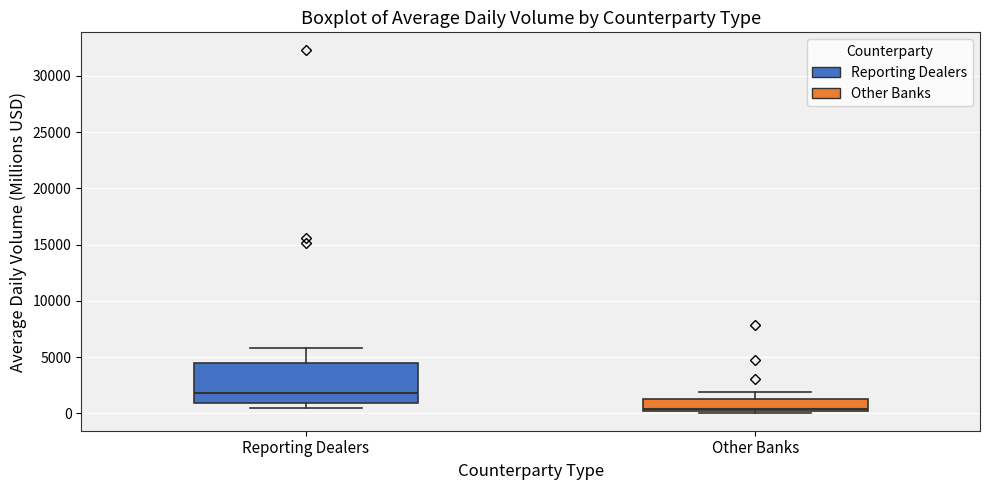

Where is the lower edge of the box for Other Banks on the y-axis? The values are not printed on the chart, so give them approximately, as read against the axis.

0